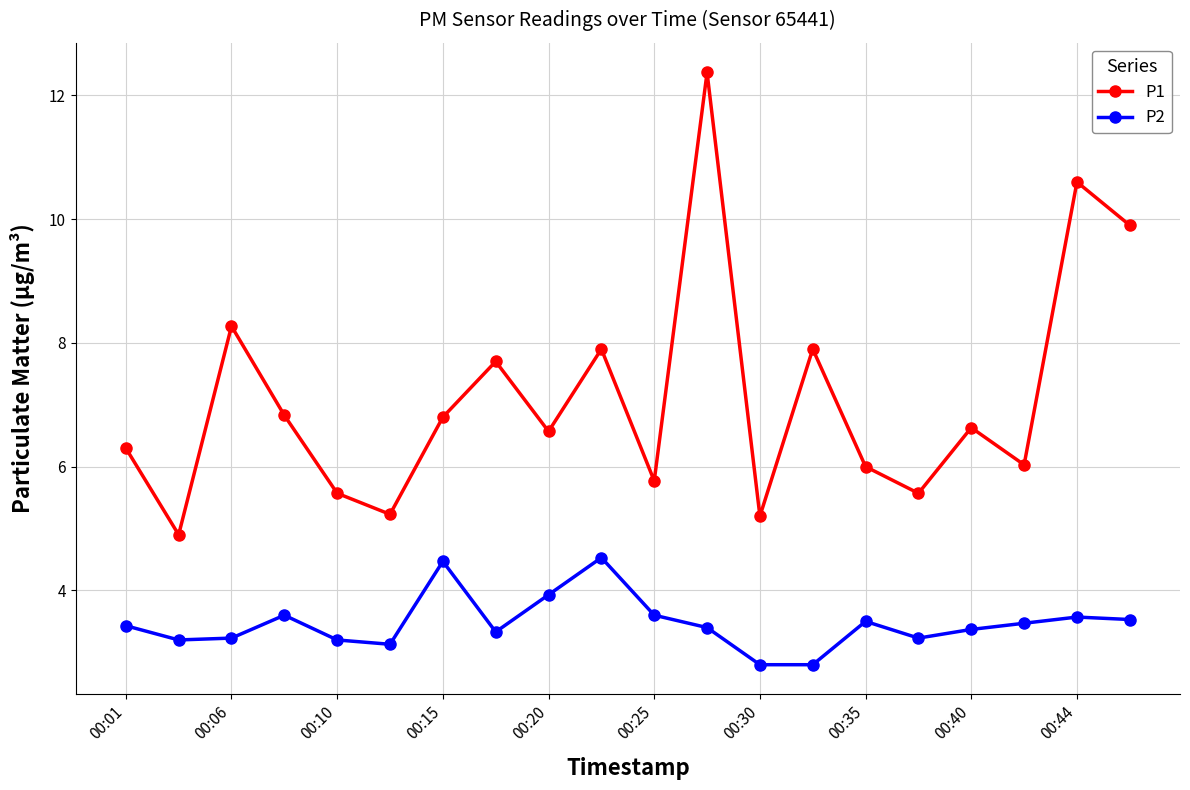

Which series has the widest spread of values?

P1